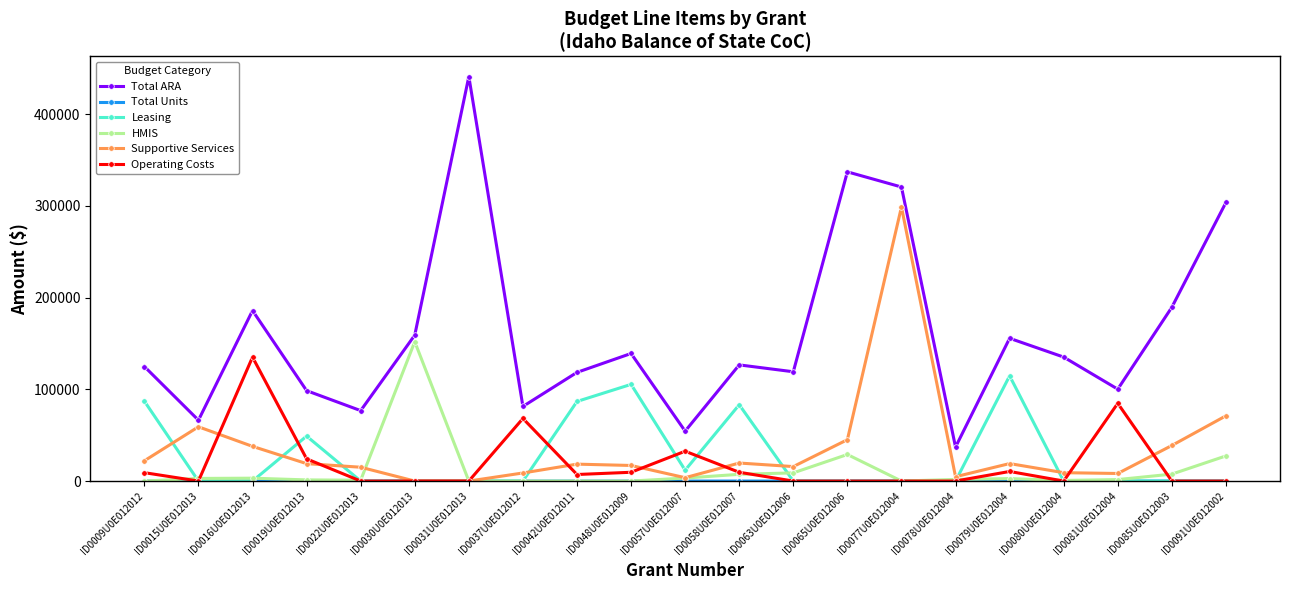

True or false: Total ARA and Leasing cross at least once.

False